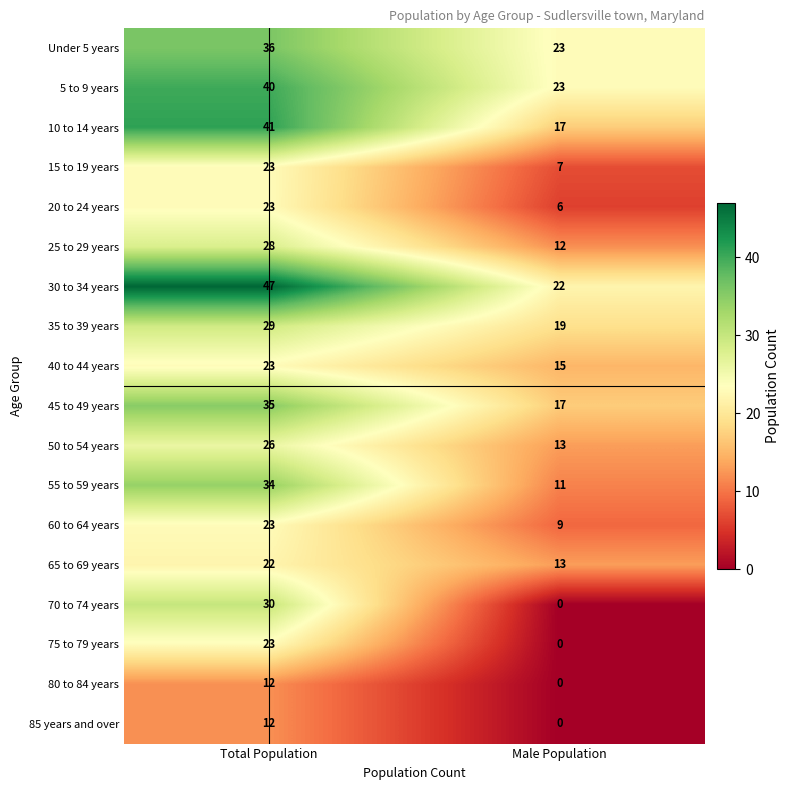

At which category does the chart reach its minimum across all series?

Male Population